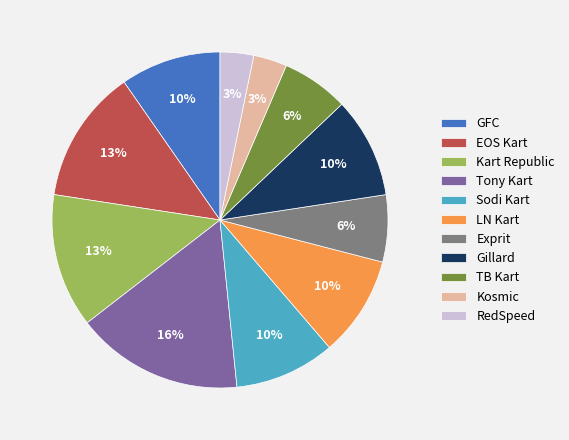

True or false: Exprit accounts for 6% of the total.

True